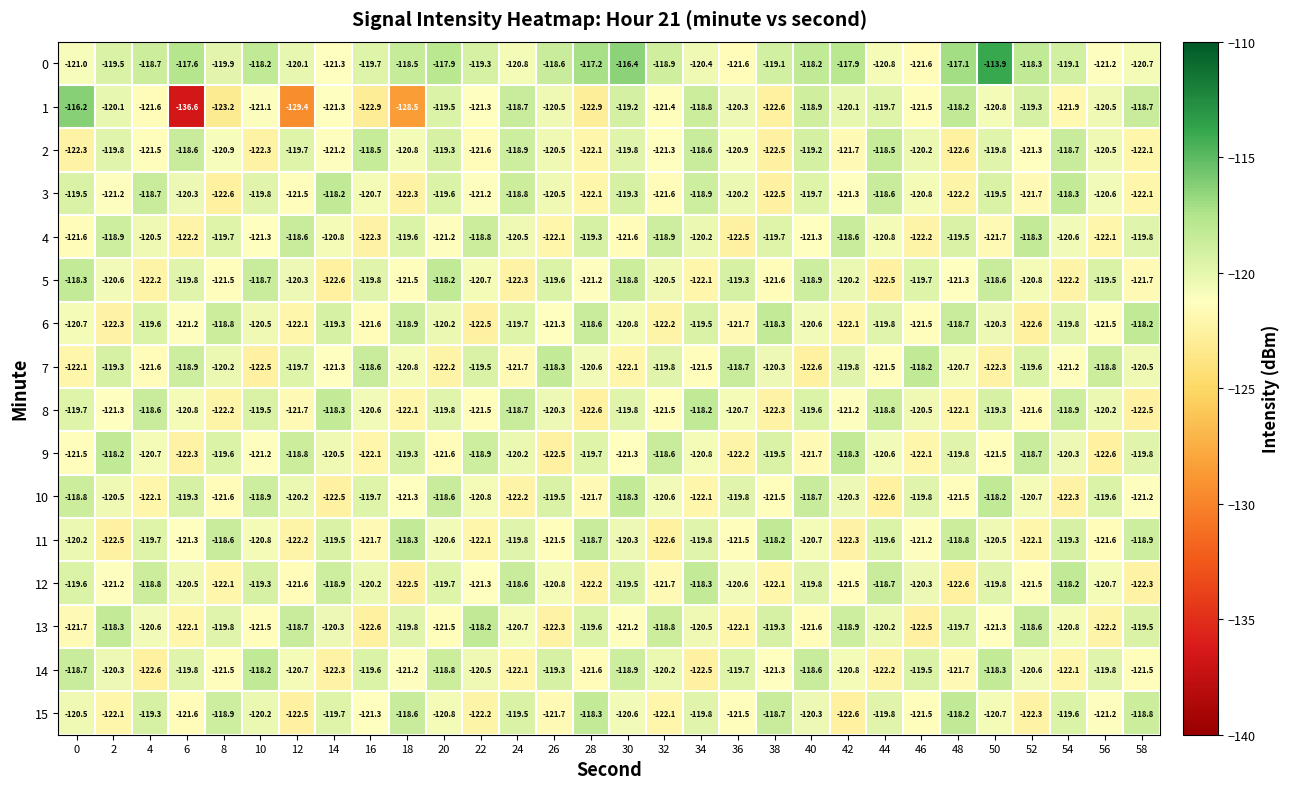

What is the sum of all 1 values?

-3645.7